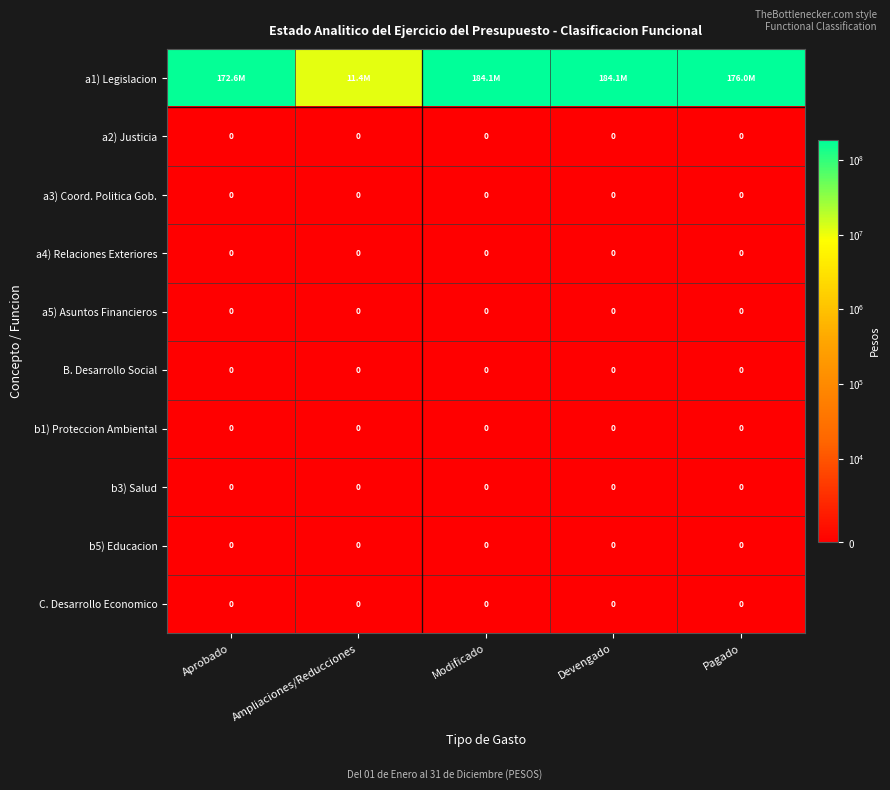

The value of b1) Proteccion Ambiental at Modificado is 0.0. True or false?

True